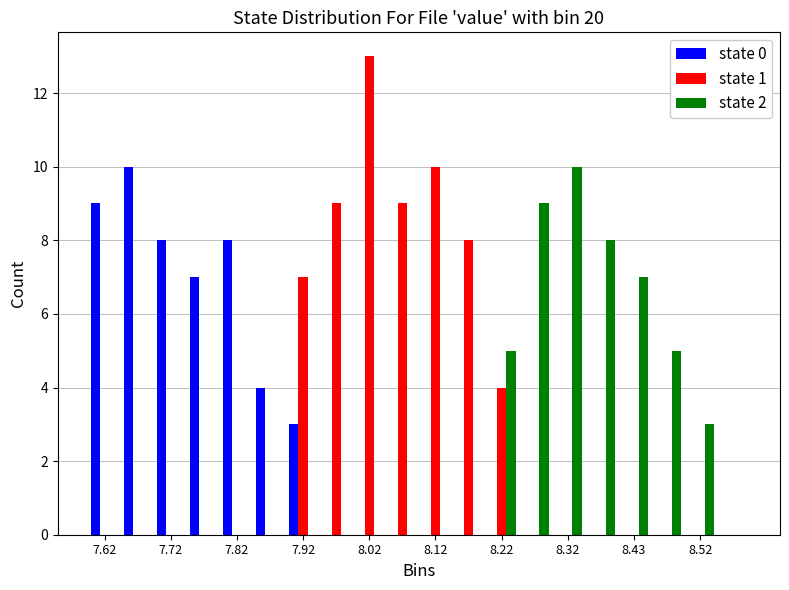

Reading left to right, transcribe this chart: for each range on the x-axis, give the height of each series' bar. The values are not printed on the chart, so give them approximately, as read against the axis.

7.60 to 7.65: state 0=9	state 1=0	state 2=0
7.65 to 7.70: state 0=10	state 1=0	state 2=0
7.70 to 7.75: state 0=8	state 1=0	state 2=0
7.75 to 7.80: state 0=7	state 1=0	state 2=0
7.80 to 7.85: state 0=8	state 1=0	state 2=0
7.85 to 7.90: state 0=4	state 1=0	state 2=0
7.90 to 7.95: state 0=3	state 1=7	state 2=0
7.95 to 8.00: state 0=0	state 1=9	state 2=0
8.00 to 8.05: state 0=0	state 1=13	state 2=0
8.05 to 8.10: state 0=0	state 1=9	state 2=0
8.10 to 8.15: state 0=0	state 1=10	state 2=0
8.15 to 8.20: state 0=0	state 1=8	state 2=0
8.20 to 8.25: state 0=0	state 1=4	state 2=5
8.25 to 8.30: state 0=0	state 1=0	state 2=9
8.30 to 8.35: state 0=0	state 1=0	state 2=10
8.35 to 8.40: state 0=0	state 1=0	state 2=8
8.40 to 8.45: state 0=0	state 1=0	state 2=7
8.45 to 8.50: state 0=0	state 1=0	state 2=5
8.50 to 8.55: state 0=0	state 1=0	state 2=3
8.55 to 8.60: state 0=0	state 1=0	state 2=0